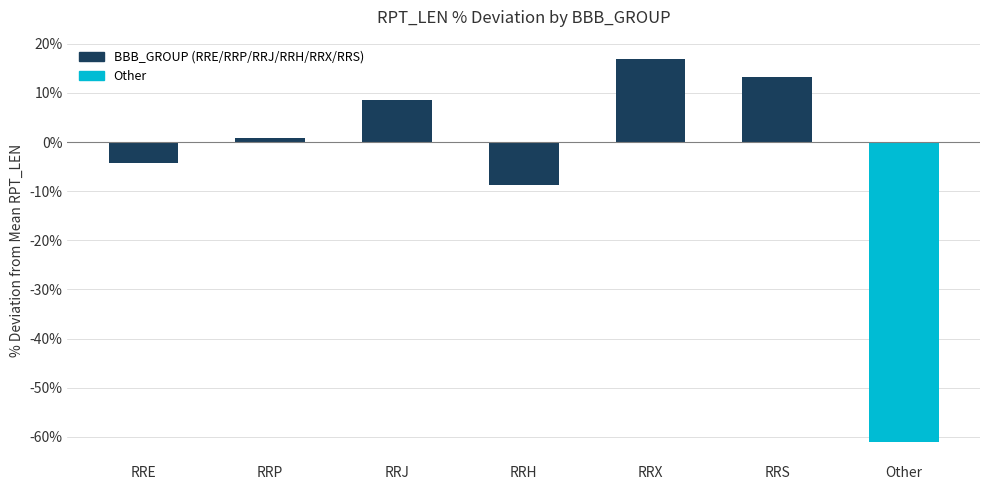

How many categories are shown in the chart?

7